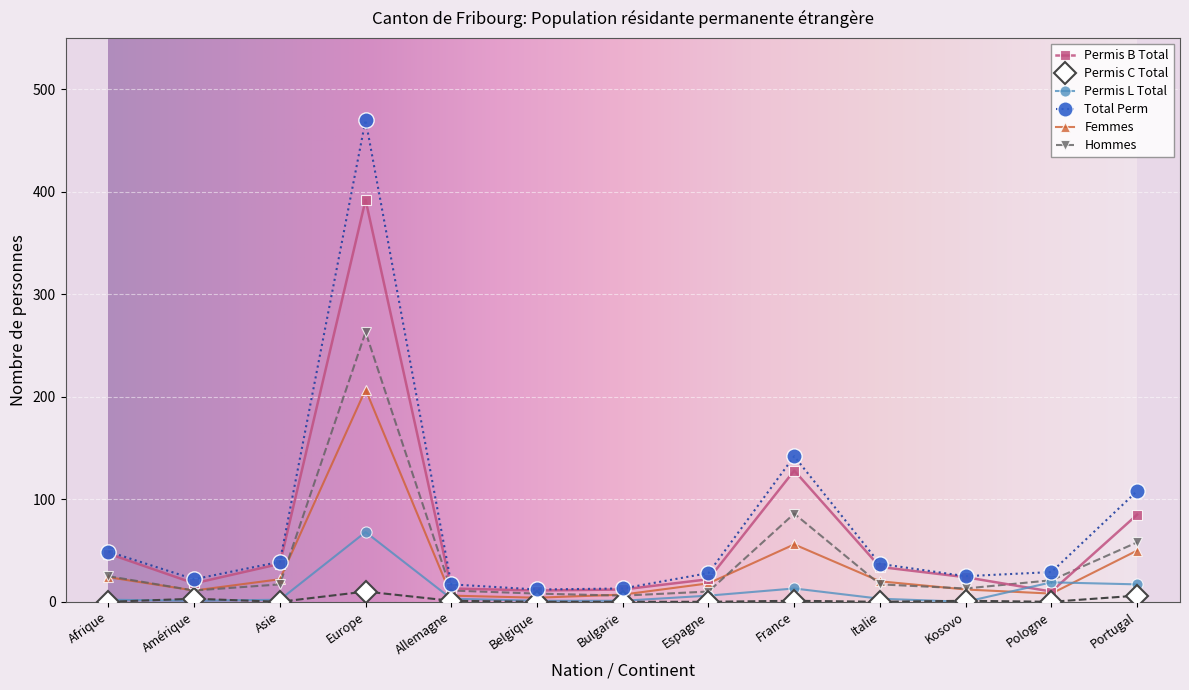

What is the label of the 1st point from the right?

Portugal